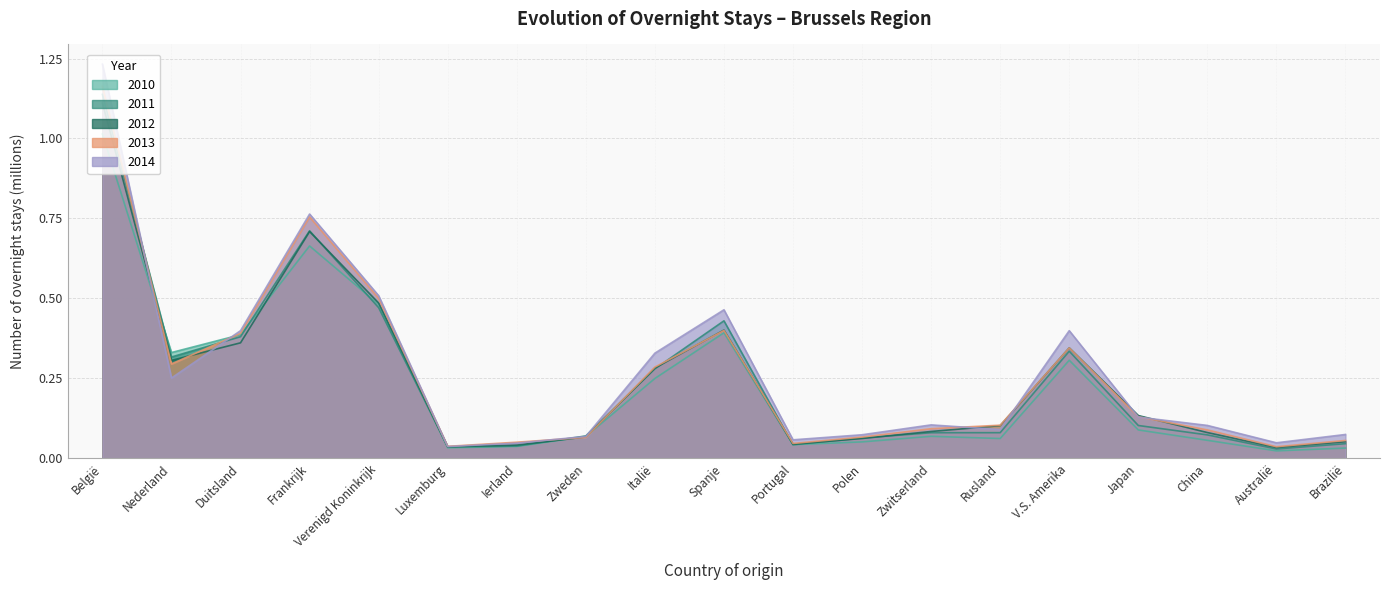

At Verenigd Koninkrijk, list the series in order from largest to smallest.

2014, 2013, 2012, 2010, 2011